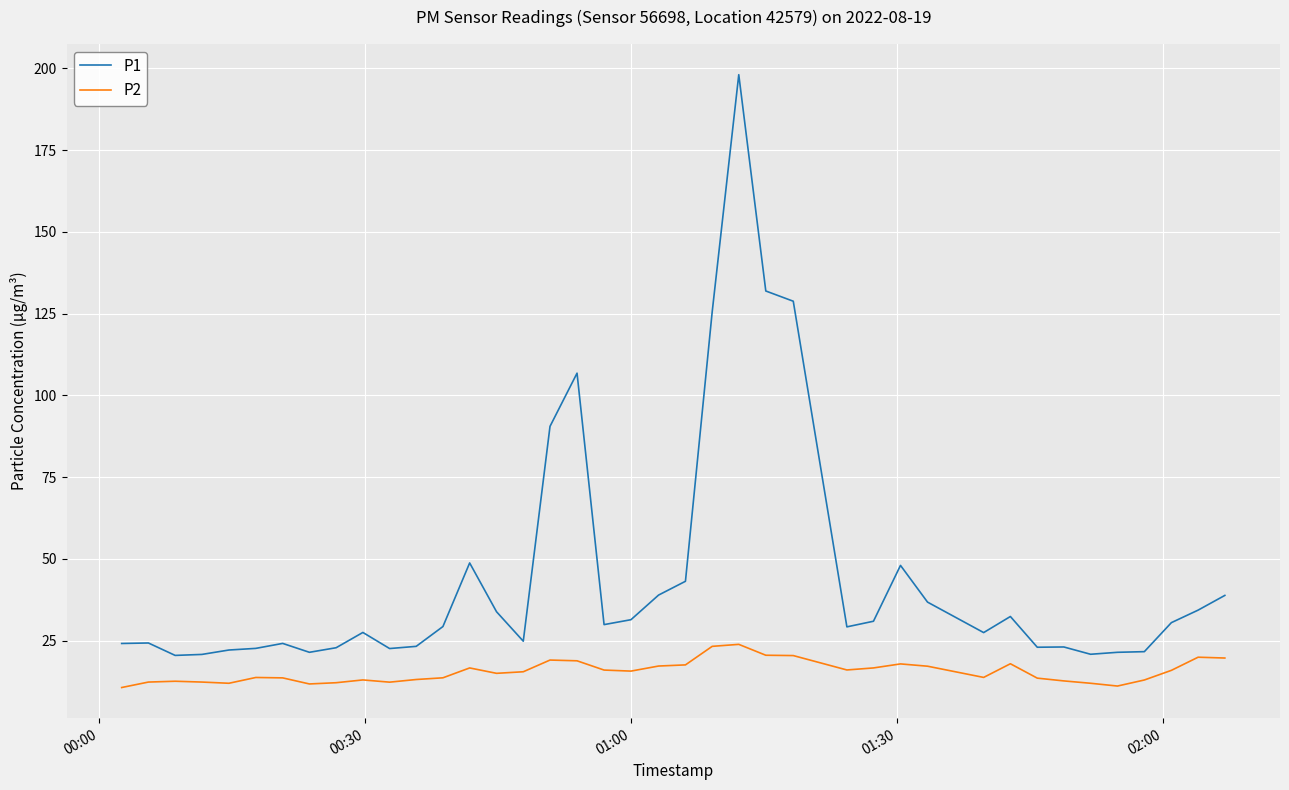

True or false: P2 and P1 intersect in this chart.

False